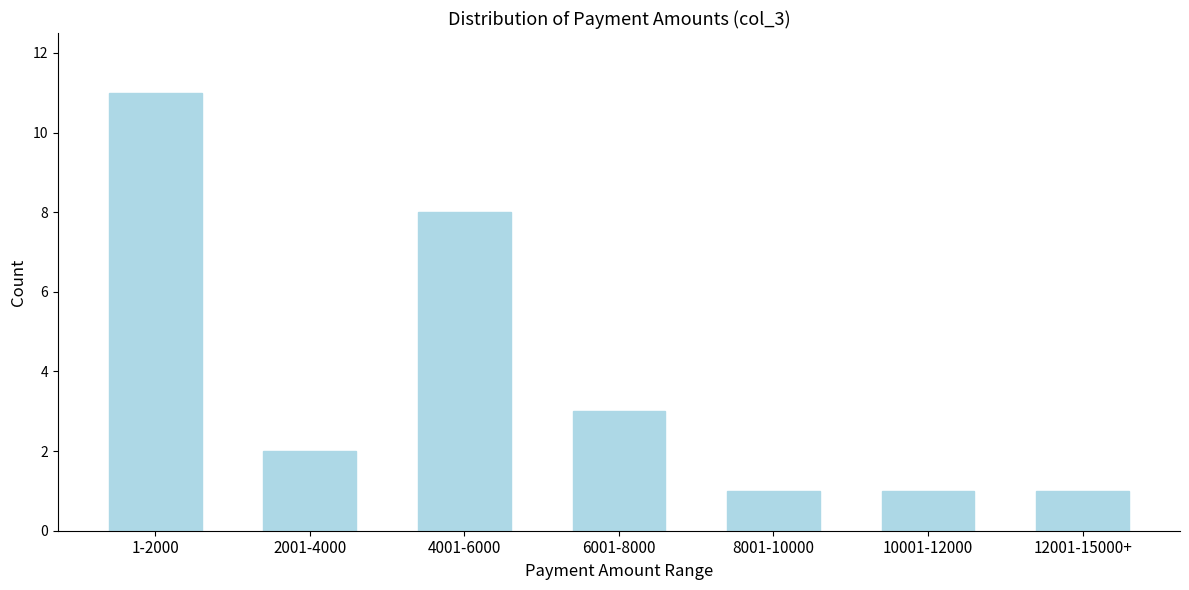

Reading left to right, list all the values displayed in this chart.

11	2	8	3	1	1	1